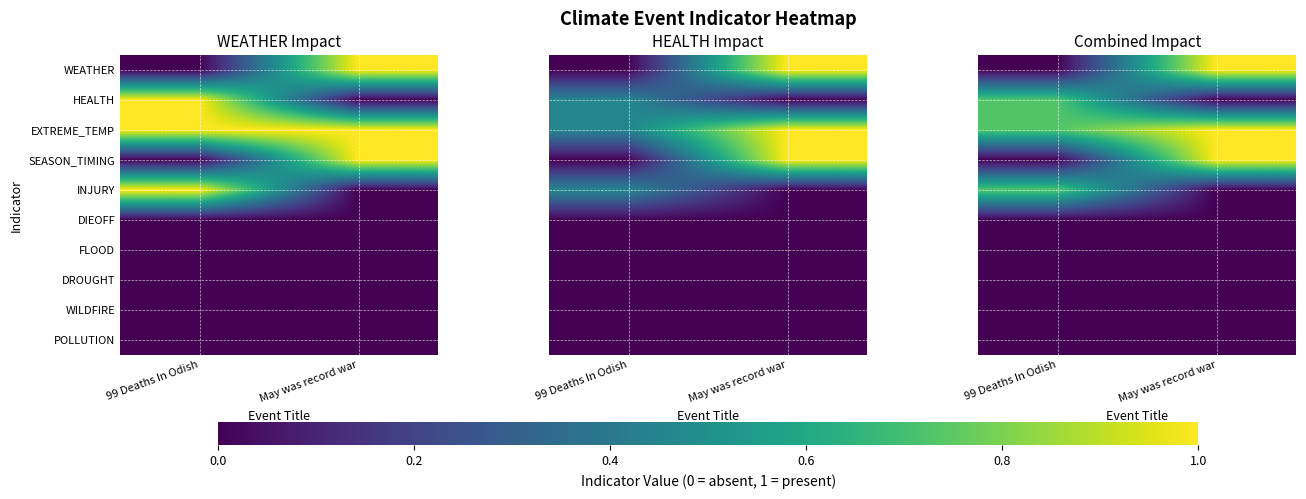

At May was record war, list the series in order from largest to smallest.

WEATHER, EXTREME_TEMP, SEASON_TIMING, HEALTH, INJURY, DIEOFF, FLOOD, DROUGHT, WILDFIRE, POLLUTION